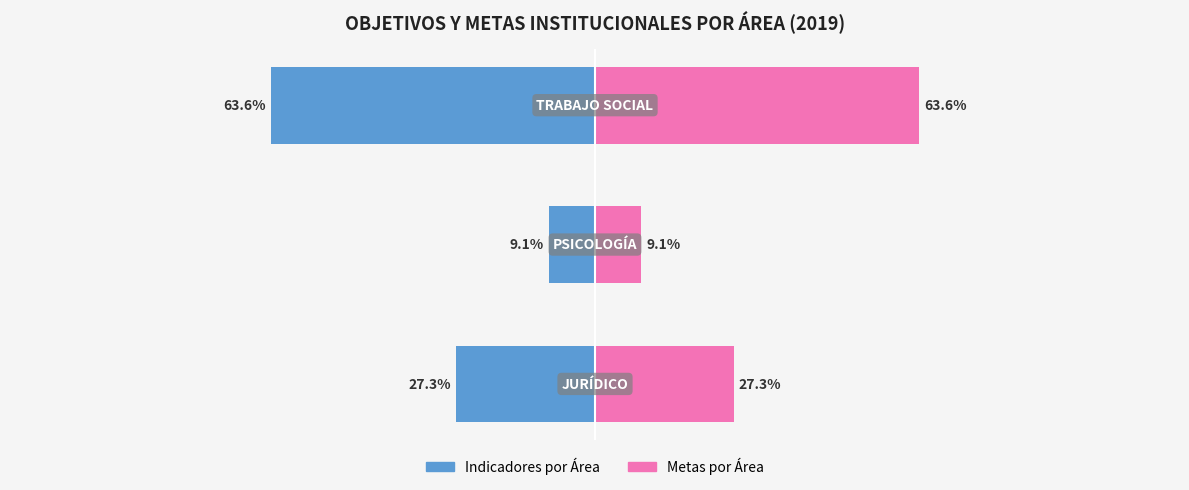

At 0, list the series in order from smallest to largest.

Indicadores por Área, Metas por Área